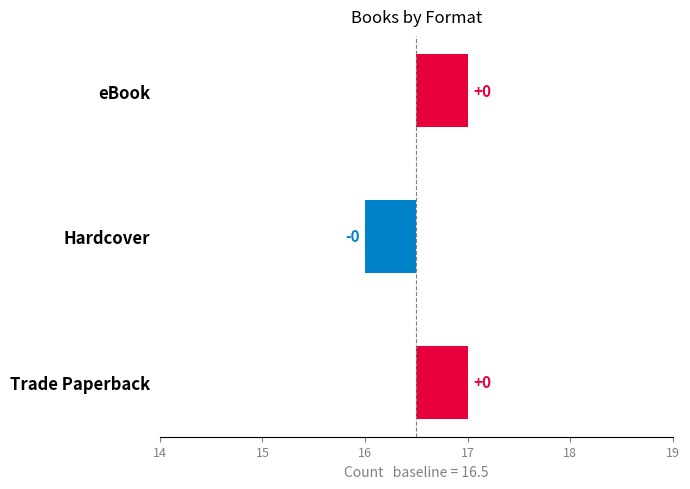

What is the average value?

0.2